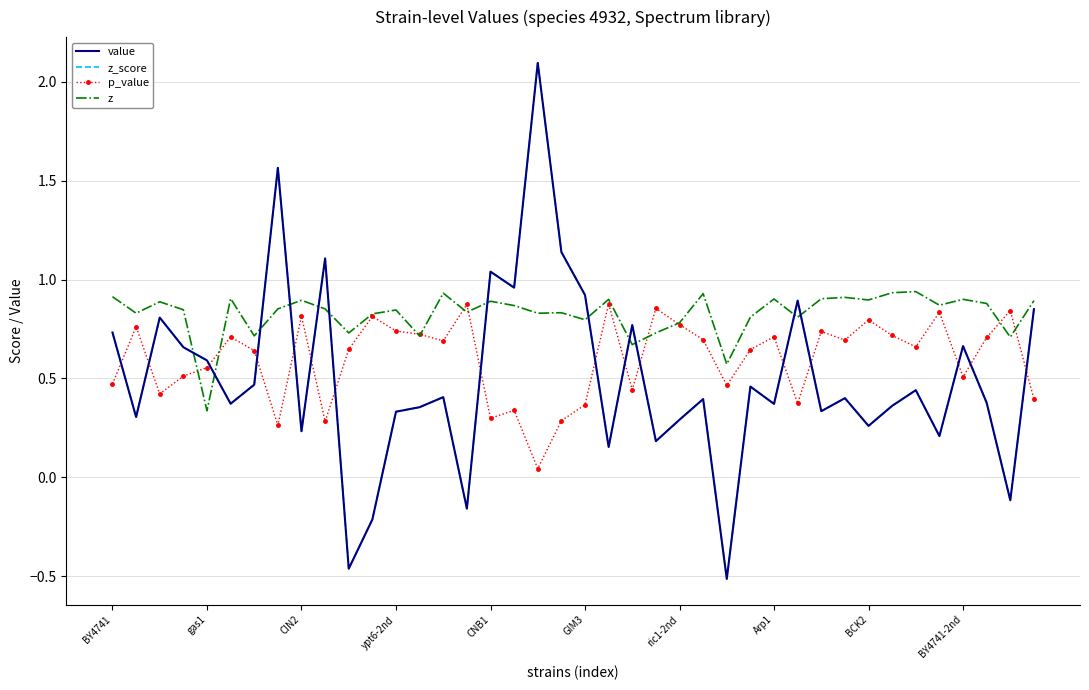

What is the value of the p_value point at the 18th from the left?

0.3